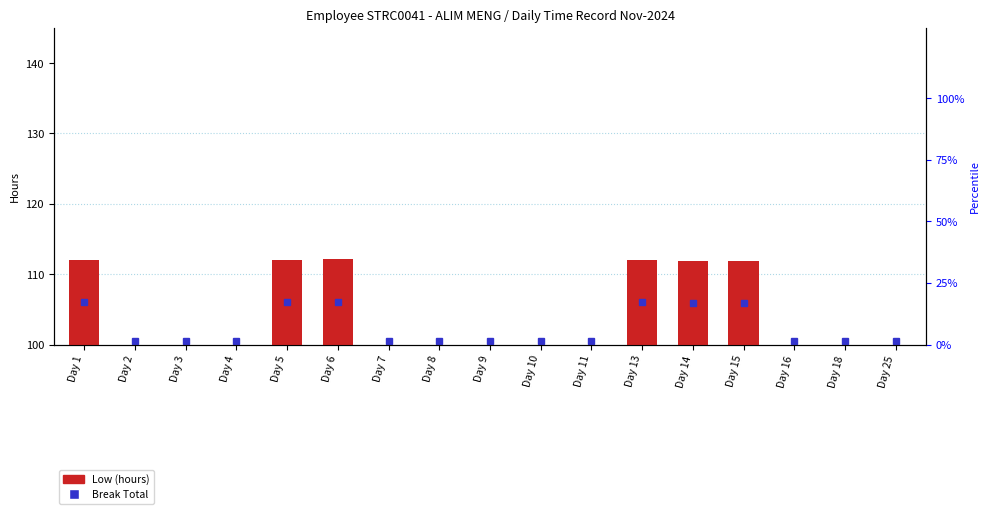

Count the number of categories in the chart.

17